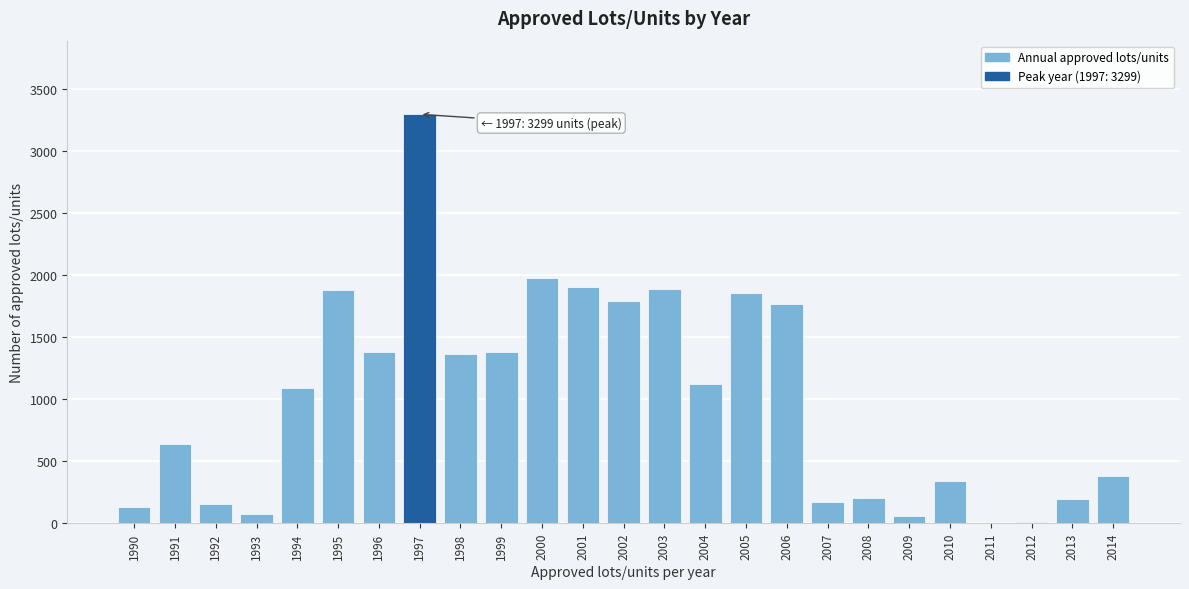

What is the maximum value shown in the chart?

3299